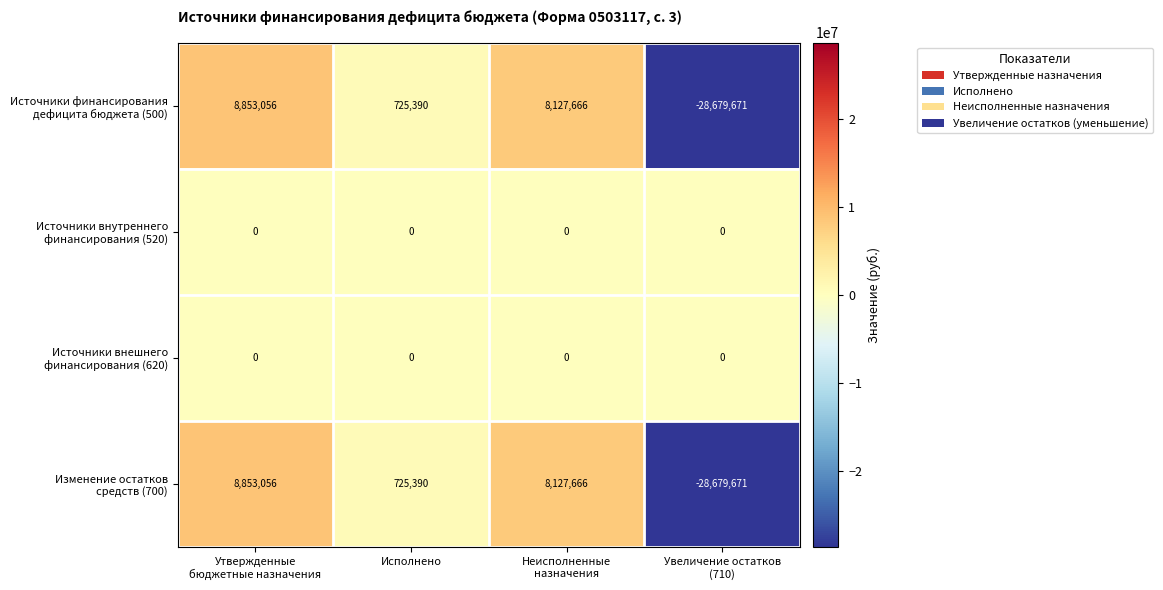

What is the greatest value displayed?

8853056